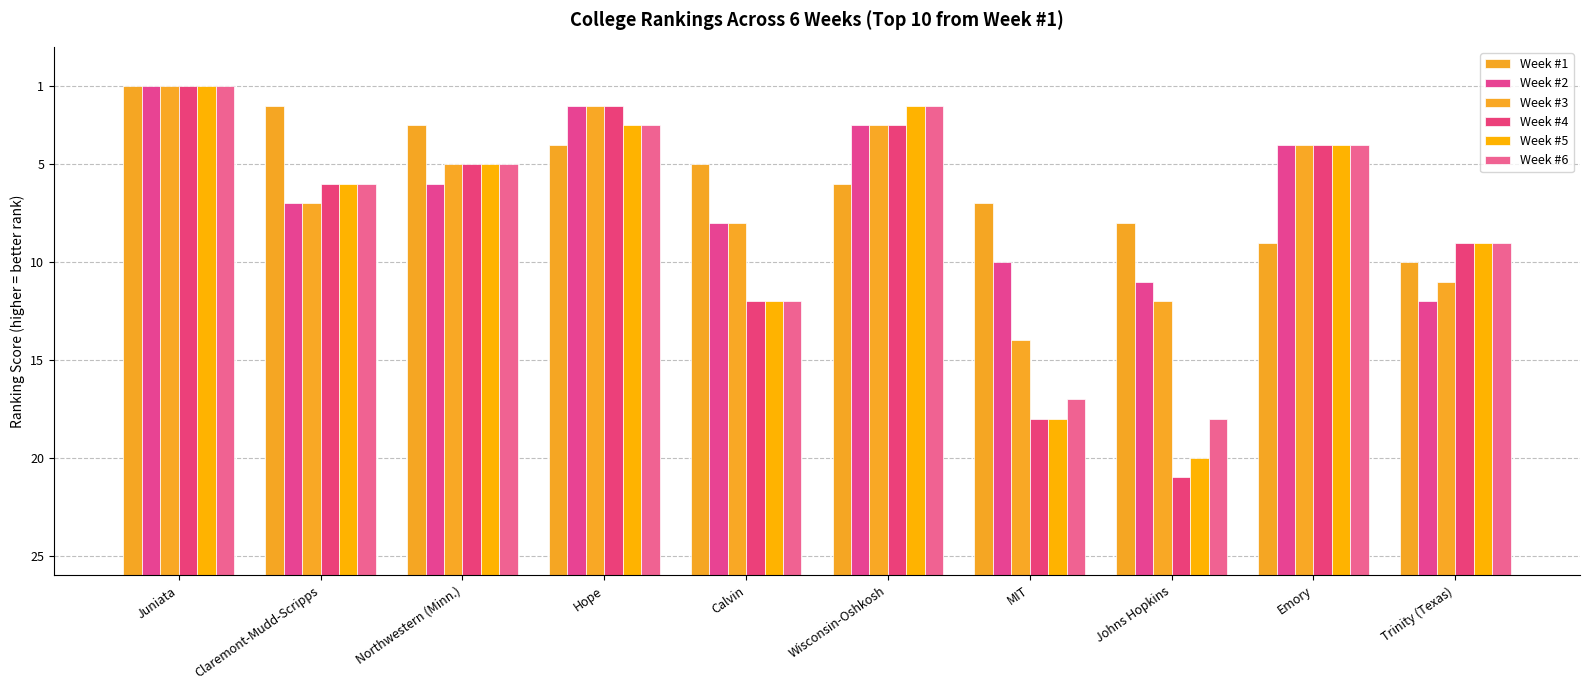

What is the difference between the Week #5 values at Calvin and Juniata?

11